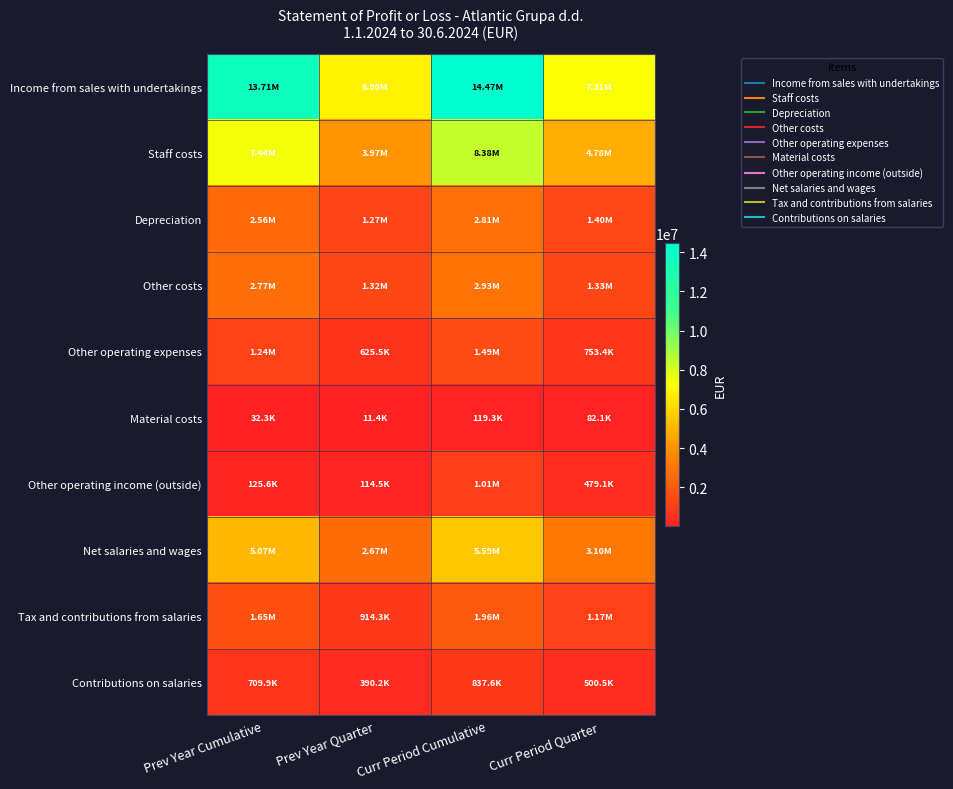

Between Prev Year Cumulative and Curr Period Cumulative, which series saw the biggest shift?

Staff costs